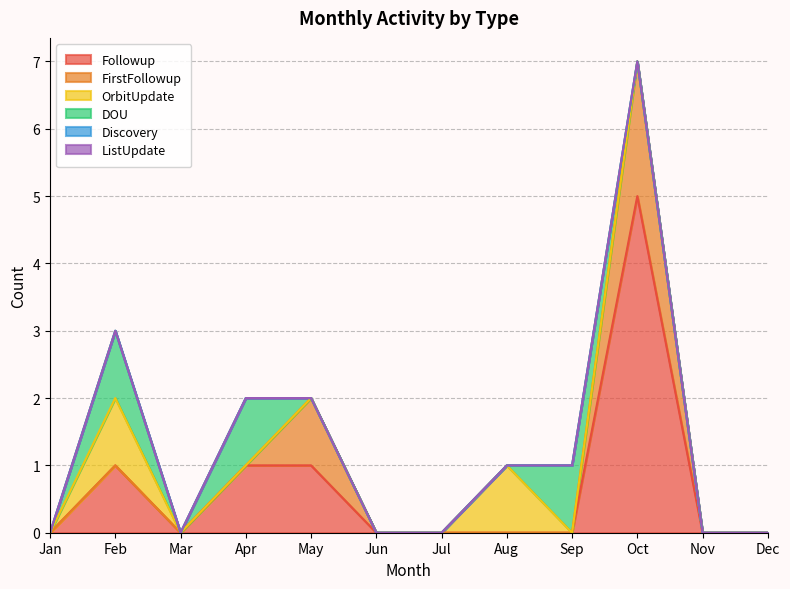

True or false: ListUpdate has a value of 0 at Jun.

True